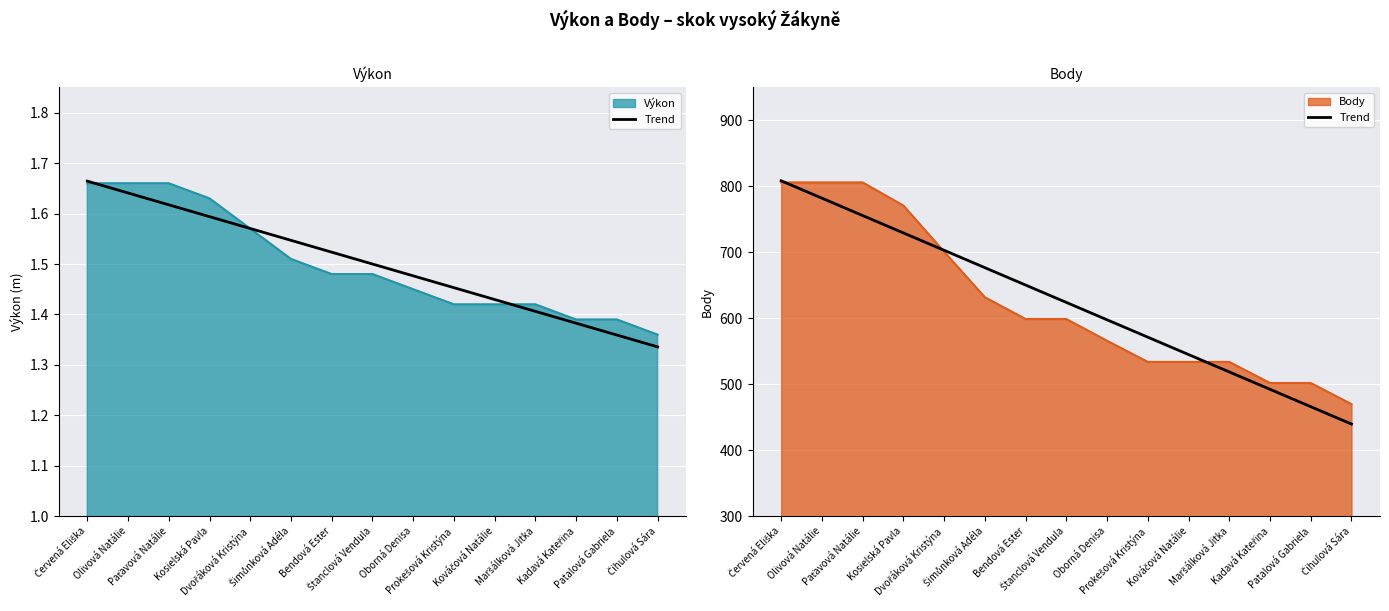

Rank the categories by value from highest to lowest.

Červená Eliška, Olivová Natálie, Paťavová Natálie, Kosielská Pavla, Dvořáková Kristýna, Šimůnková Adéla, Bendová Ester, Štanclová Vendula, Oborná Denisa, Prokešová Kristýna, Kováčová Natálie, Maršálková Jitka, Kadavá Kateřina, Patalová Gabriela, Čihulová Sára